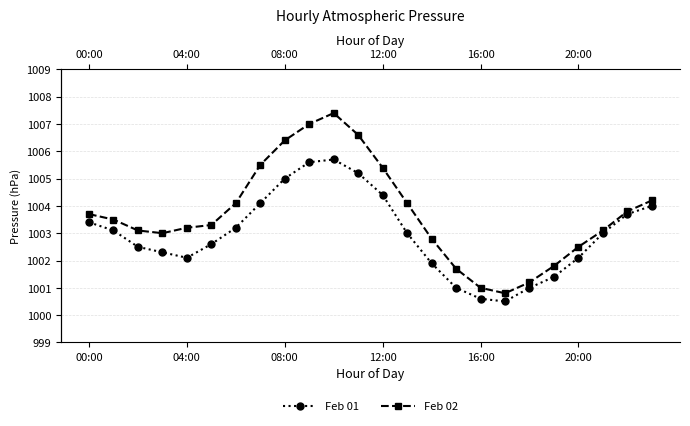

True or false: Feb 02 has a value of 399.5 at 12:00.

False